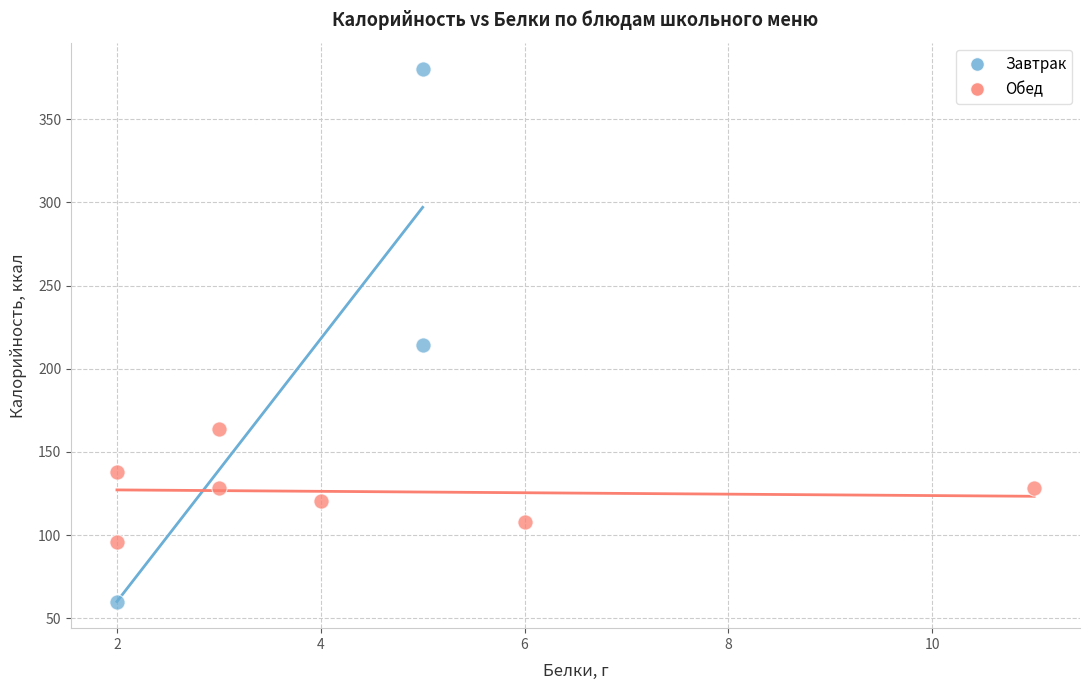

Which series reaches the minimum Y coordinate?

Завтрак